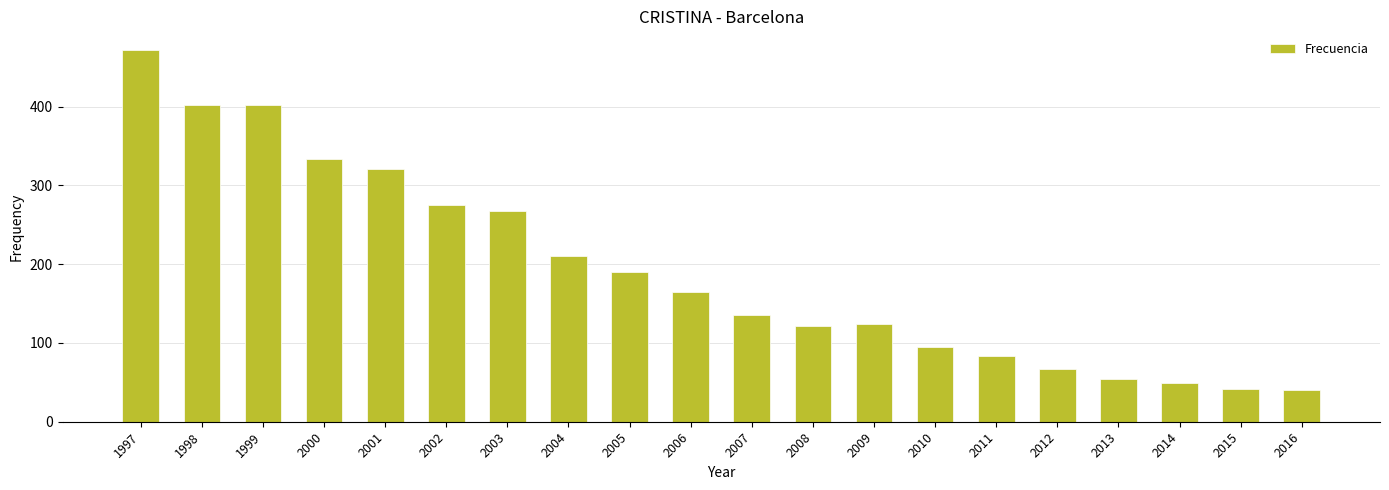

Are the bars horizontal?

No